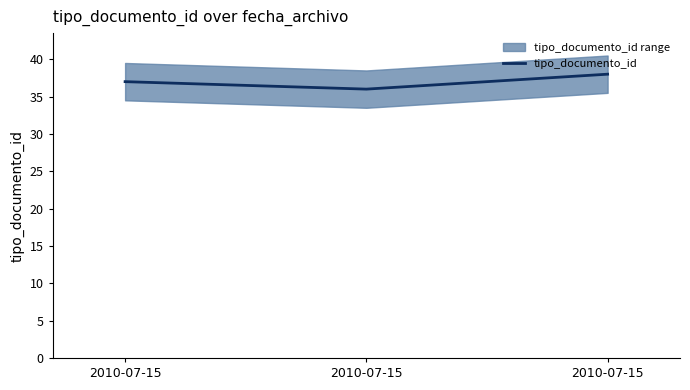

Which category has the lowest value across all series?

2010-07-15